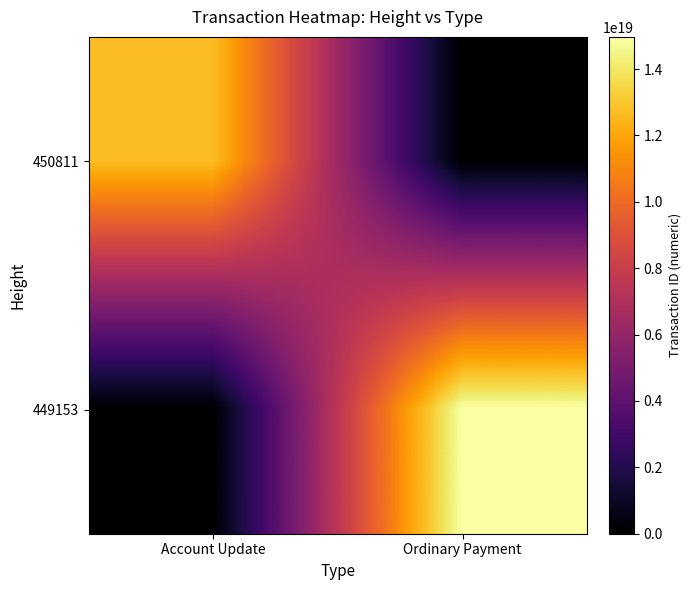

What is the spread (max minus min) of values at Account Update?

12725205186114183168